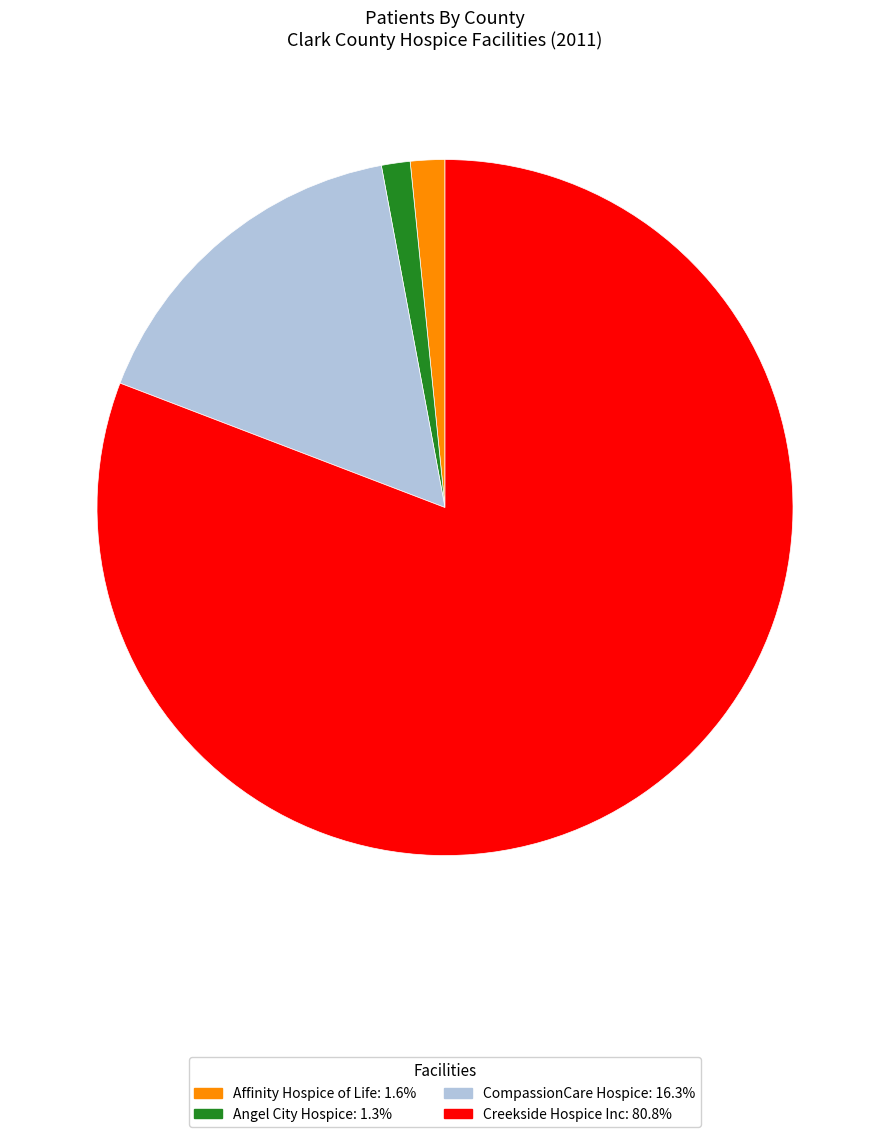

Does any single category account for the majority?

Yes